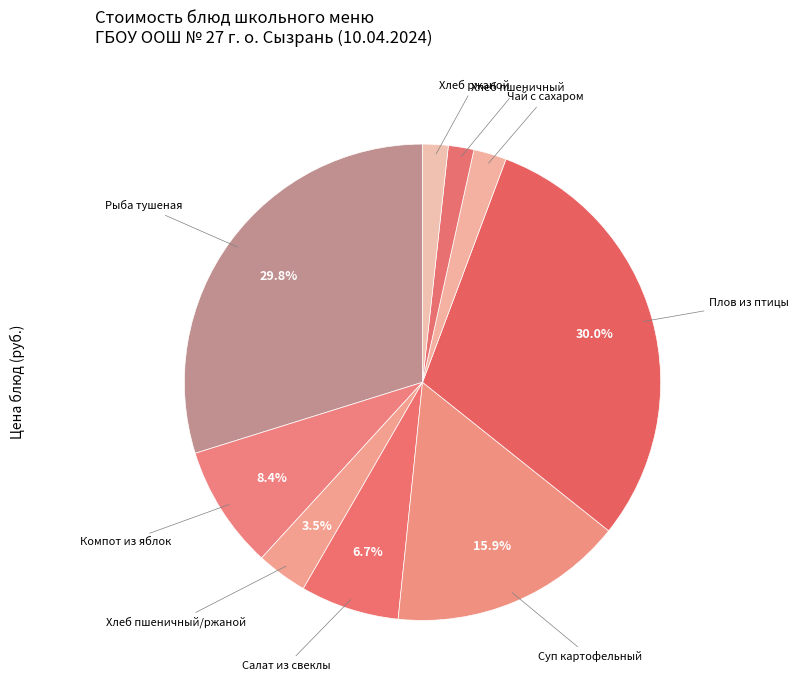

How many slices are in this pie chart?

9